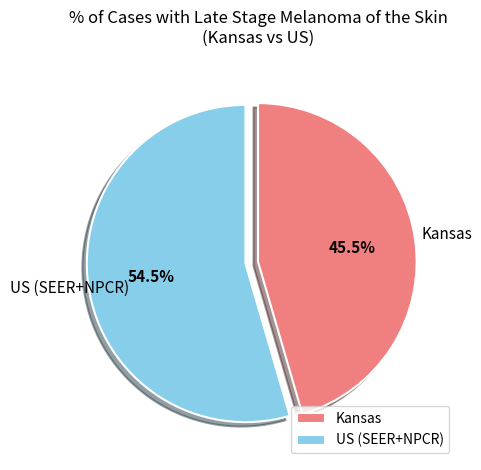

What is the majority slice?

US (SEER+NPCR)